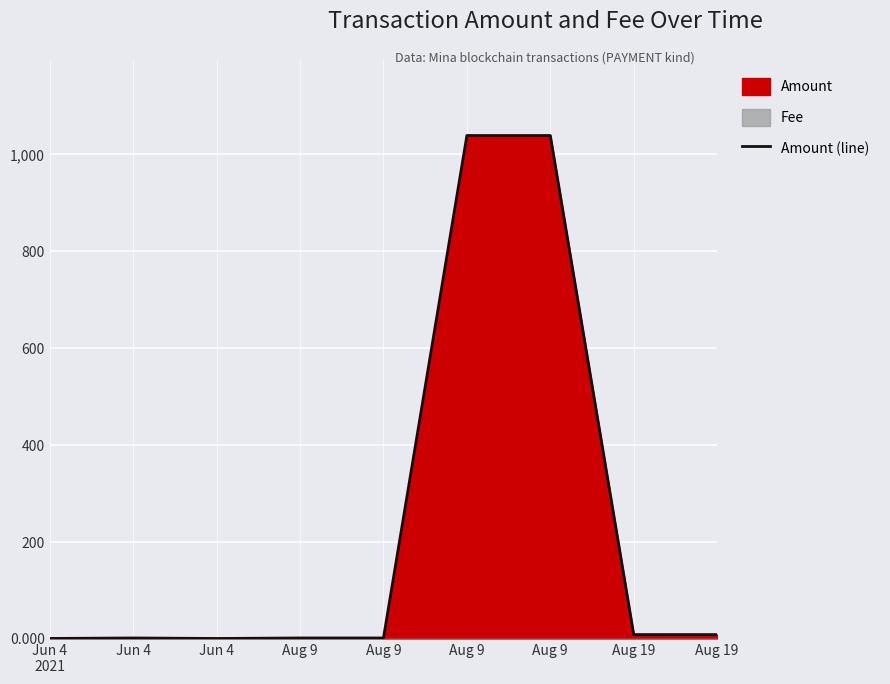

What is the sum of all values?

2103.9